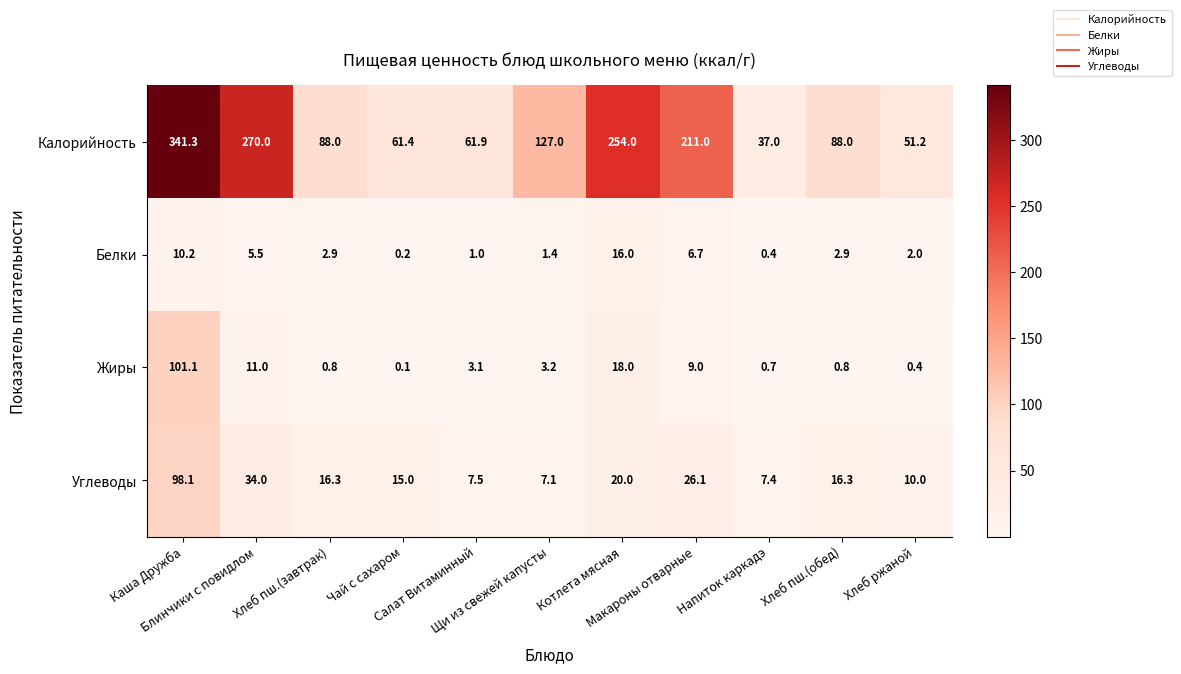

At how many categories does at least one series exceed 84?

7